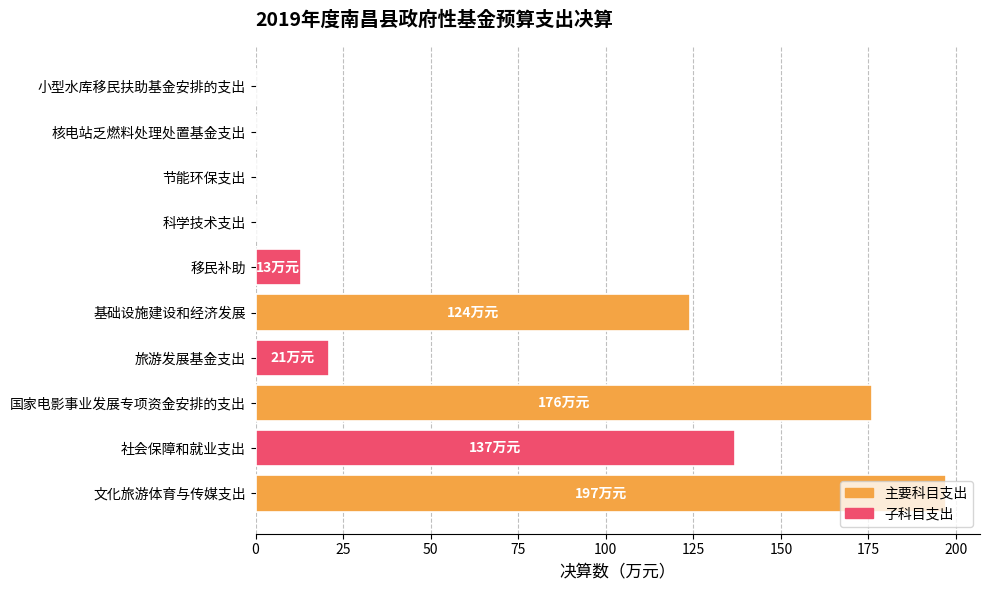

What is the sum of the values at 旅游发展基金支出 and 核电站乏燃料处理处置基金支出?

21